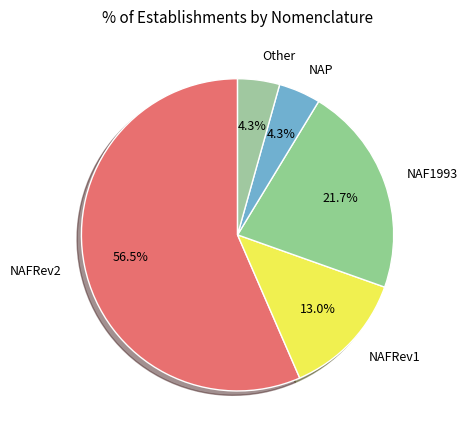

To the nearest percent, what is the combined percentage of NAFRev2 and NAF1993?

78%